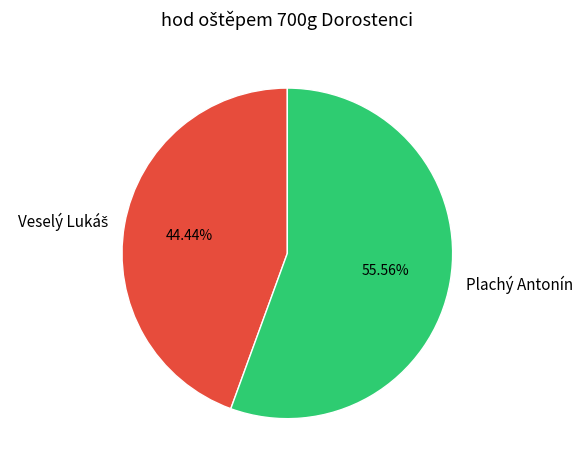

Which slice is the largest?

Plachý Antonín